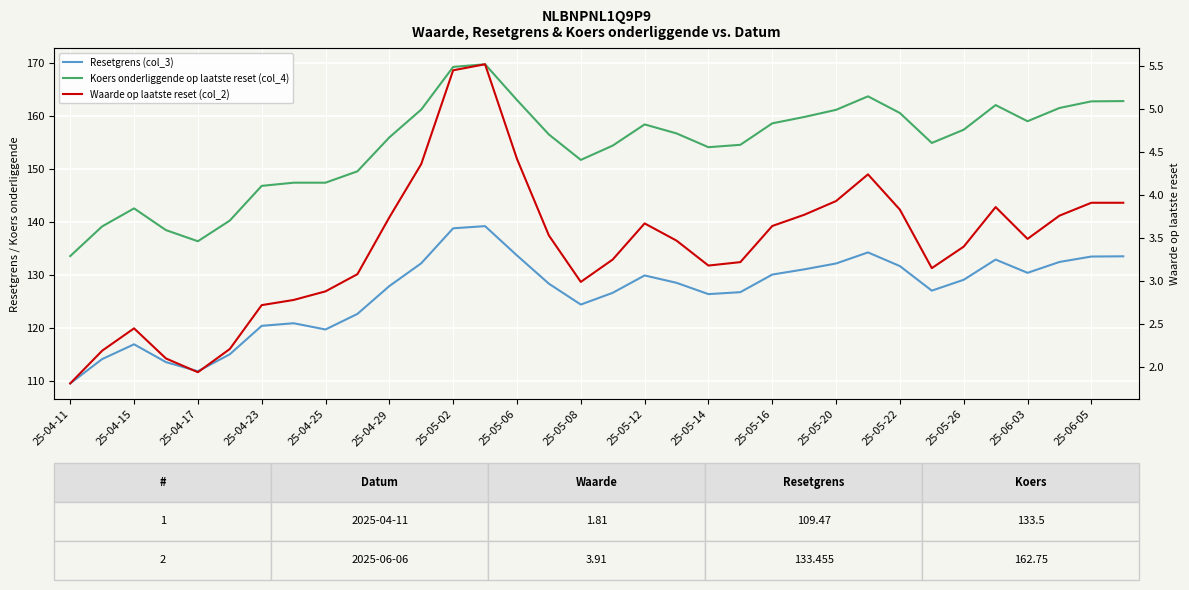

At 25-05-20, list the series in order from largest to smallest.

Koers onderliggende op laatste reset (col_4), Resetgrens (col_3), Waarde op laatste reset (col_2)